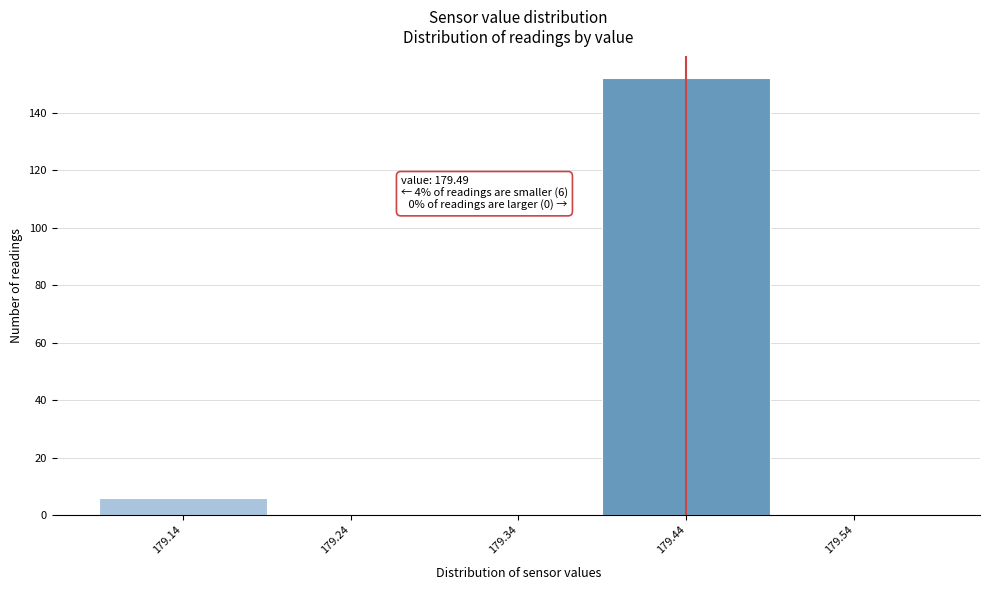

Reading right to left, list all the values displayed in this chart.

179.54=0	179.44=152	179.34=0	179.24=0	179.14=6